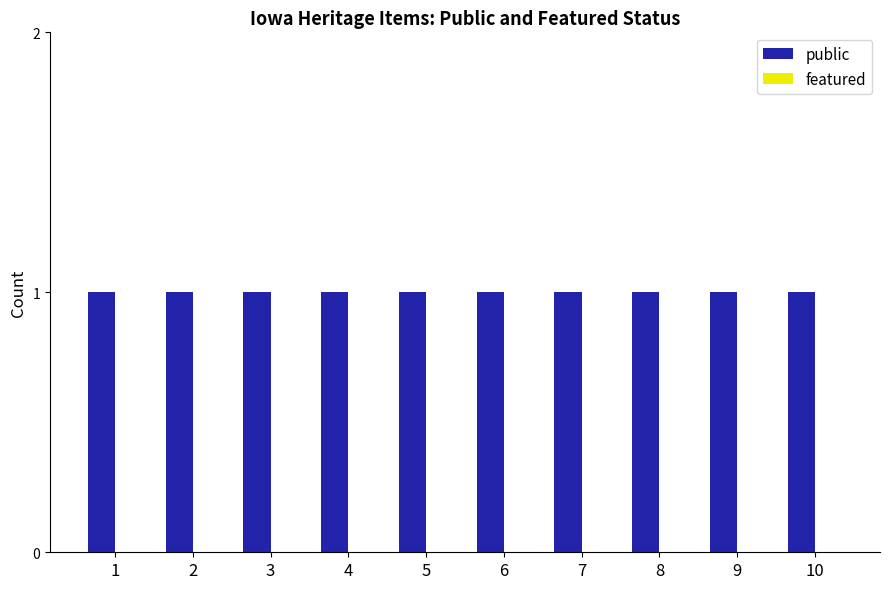

List the series in order of their overall mean, lowest first.

featured, public